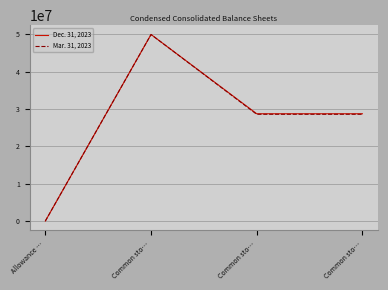

What are all the series names shown in the legend?

Dec. 31, 2023, Mar. 31, 2023